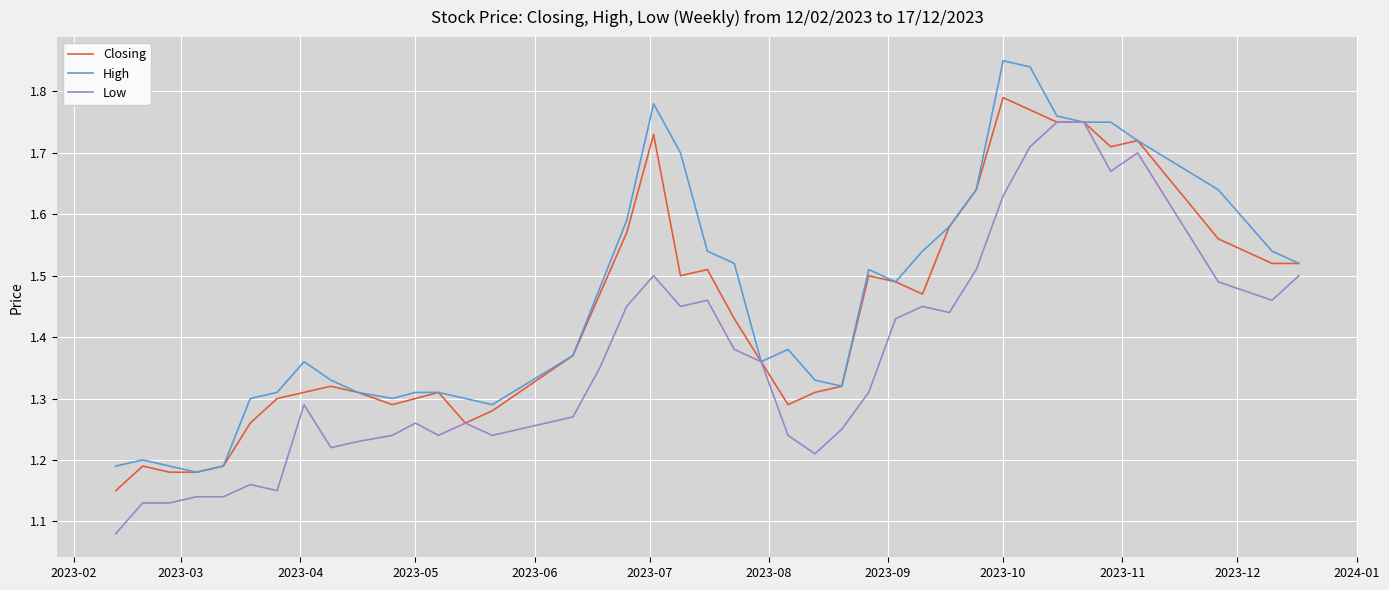

Rank the series by their average value, from highest to lowest.

High, Closing, Low